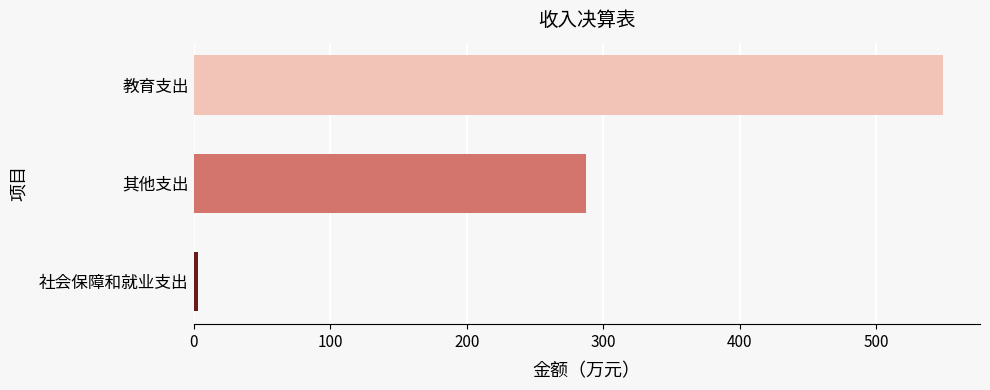

What is the sum of all values?

839.1